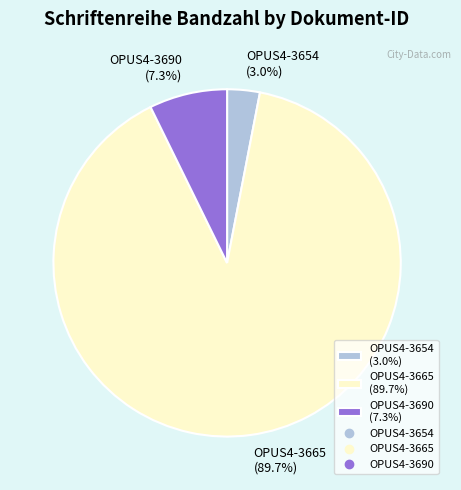

Which has a higher value, OPUS4-3665 or OPUS4-3654?

OPUS4-3665